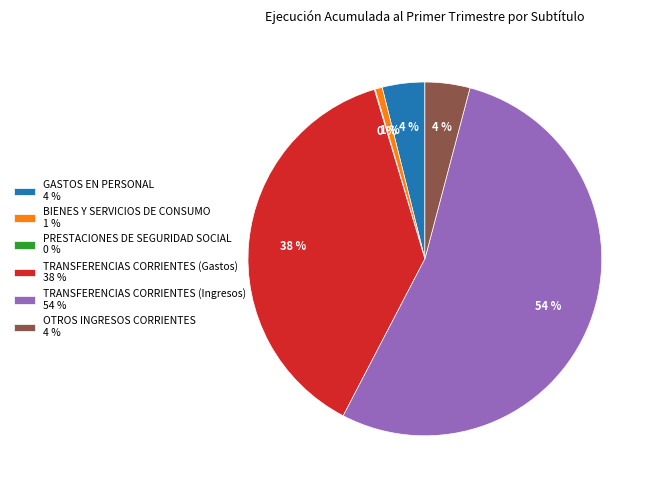

Which has a higher value, OTROS INGRESOS CORRIENTES 4 % or TRANSFERENCIAS CORRIENTES (Ingresos) 54 %?

TRANSFERENCIAS CORRIENTES (Ingresos) 54 %